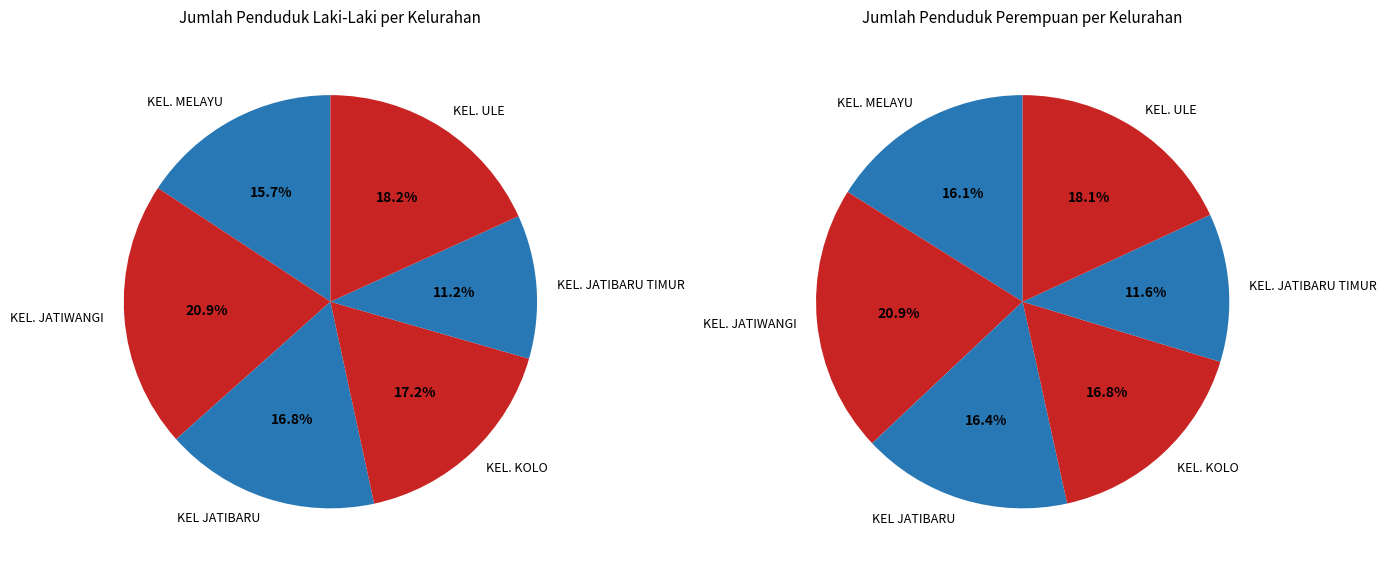

Is there any slice that represents more than half of the pie?

No